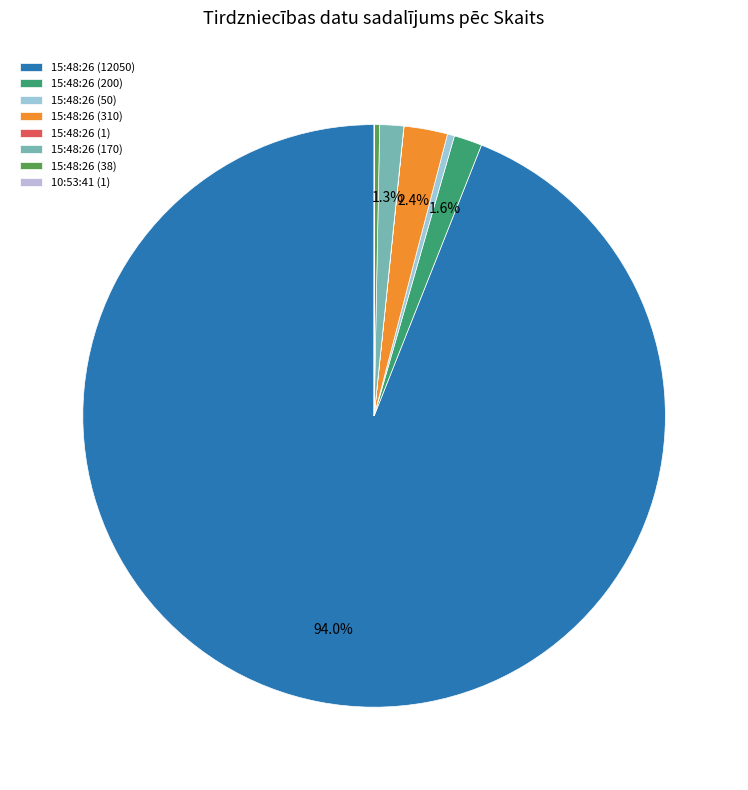

Count the number of slices in the pie.

8